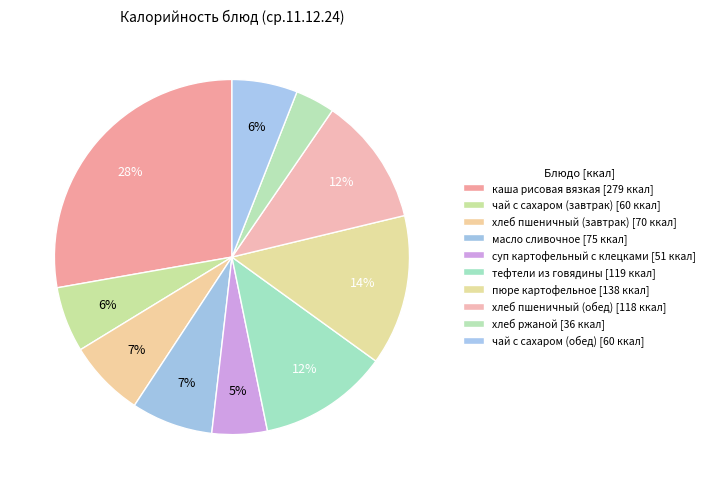

How many segments does this pie chart have?

10